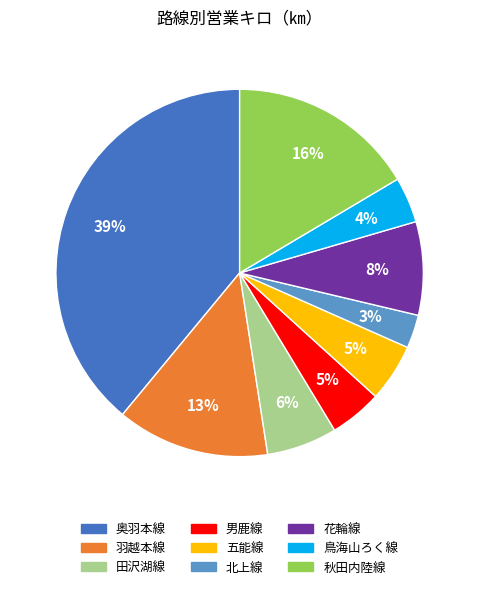

To the nearest percent, what percentage of the pie is 秋田内陸線?

16%